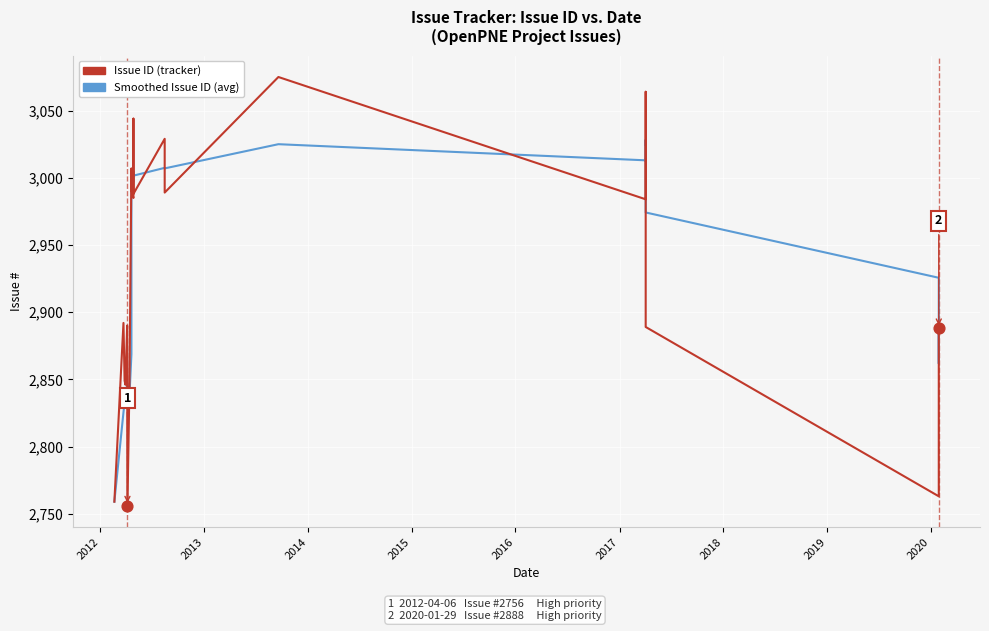

Which series has the largest total across all categories?

Issue ID (tracker)